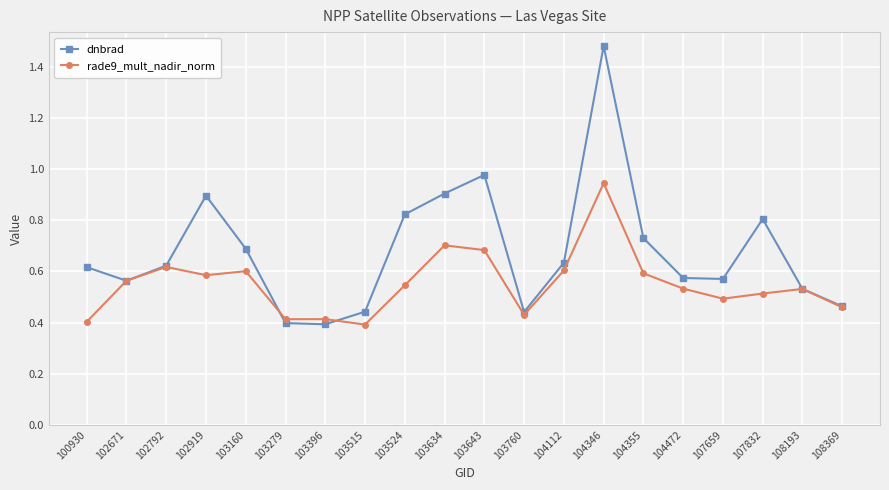

Which series has the largest total across all categories?

dnbrad